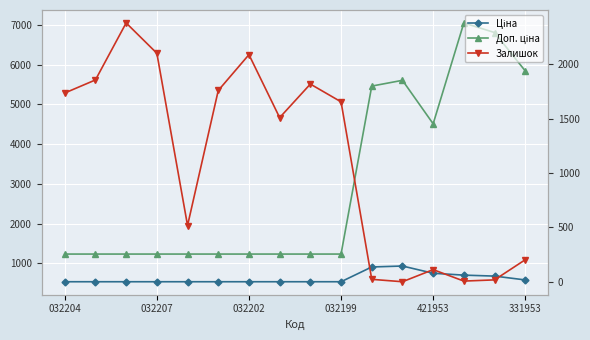

What are all the series names shown in the legend?

Ціна, Доп. ціна, Залишок